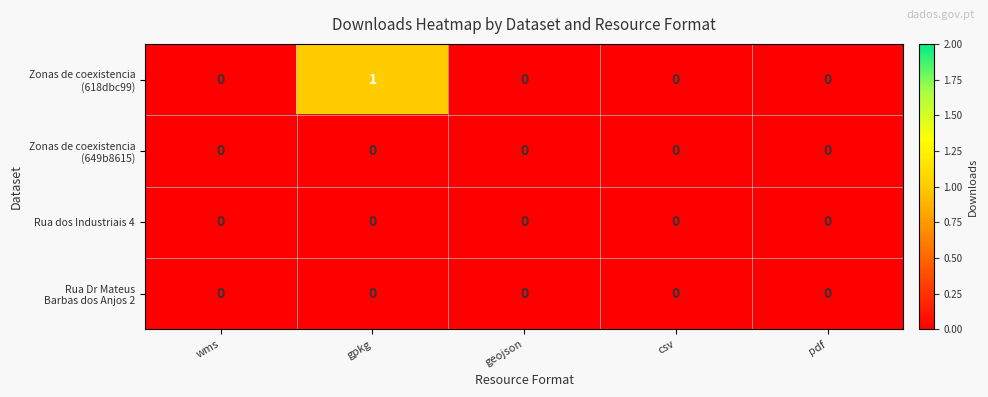

Is it true that Rua dos Industriais 4 equals 0 at gpkg?

True